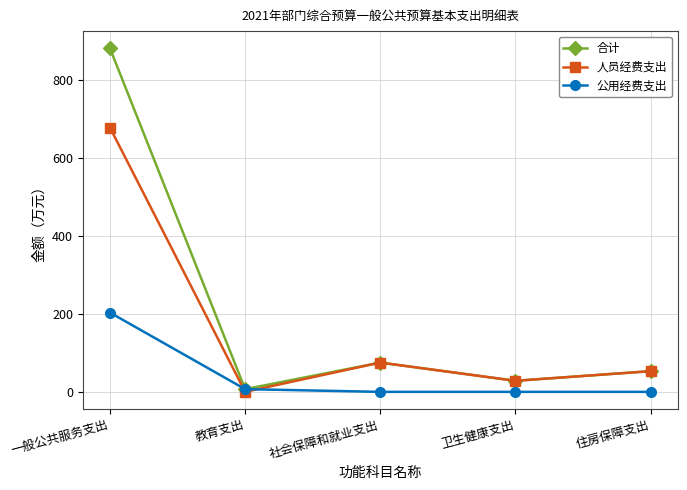

Where does the 合计 series first go above 53?

一般公共服务支出